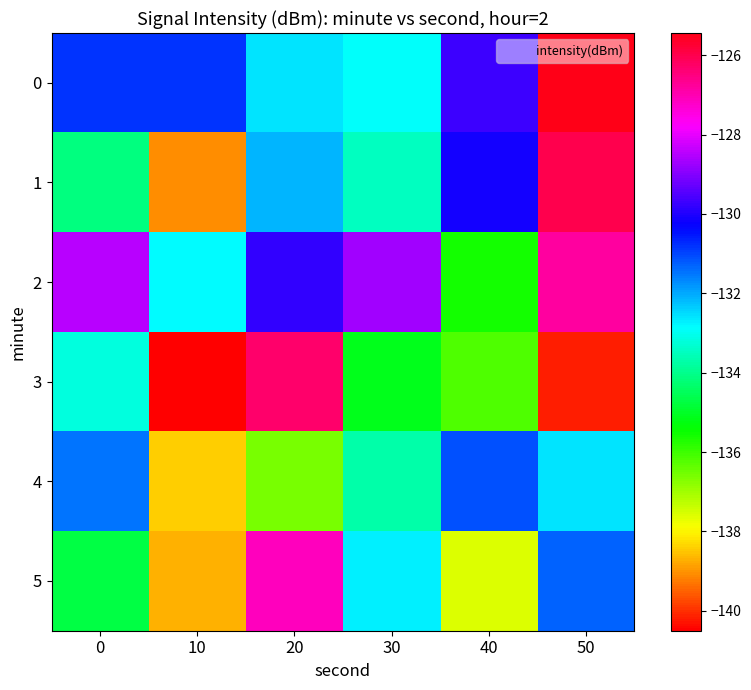

Reading left to right, list all the values displayed in this chart.

0: 0=-130.9	10=-130.8	20=-132.6	30=-132.9	40=-129.7	50=-125.4
1: 0=-134.1	10=-139.1	20=-132.1	30=-133.5	40=-130.1	50=-126.0
2: 0=-128.5	10=-132.8	20=-129.8	30=-128.7	40=-135.6	50=-126.8
3: 0=-133.2	10=-140.5	20=-126.3	30=-135.1	40=-136.2	50=-140.2
4: 0=-131.5	10=-138.4	20=-136.6	30=-133.7	40=-131.1	50=-132.6
5: 0=-134.7	10=-138.7	20=-127.1	30=-132.7	40=-137.6	50=-131.3